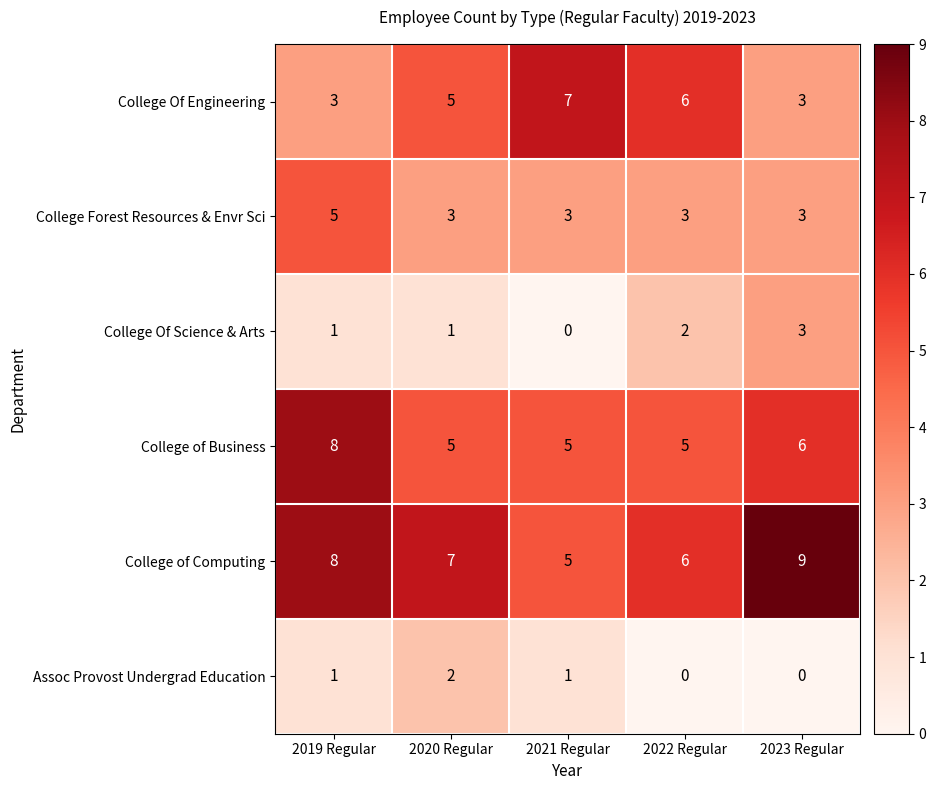

Reading left to right, extract all data points from this chart.

College Of Engineering: 2019 Regular=3	2020 Regular=5	2021 Regular=7	2022 Regular=6	2023 Regular=3
College Forest Resources & Envr Sci: 2019 Regular=5	2020 Regular=3	2021 Regular=3	2022 Regular=3	2023 Regular=3
College Of Science & Arts: 2019 Regular=1	2020 Regular=1	2021 Regular=0	2022 Regular=2	2023 Regular=3
College of Business: 2019 Regular=8	2020 Regular=5	2021 Regular=5	2022 Regular=5	2023 Regular=6
College of Computing: 2019 Regular=8	2020 Regular=7	2021 Regular=5	2022 Regular=6	2023 Regular=9
Assoc Provost Undergrad Education: 2019 Regular=1	2020 Regular=2	2021 Regular=1	2022 Regular=0	2023 Regular=0